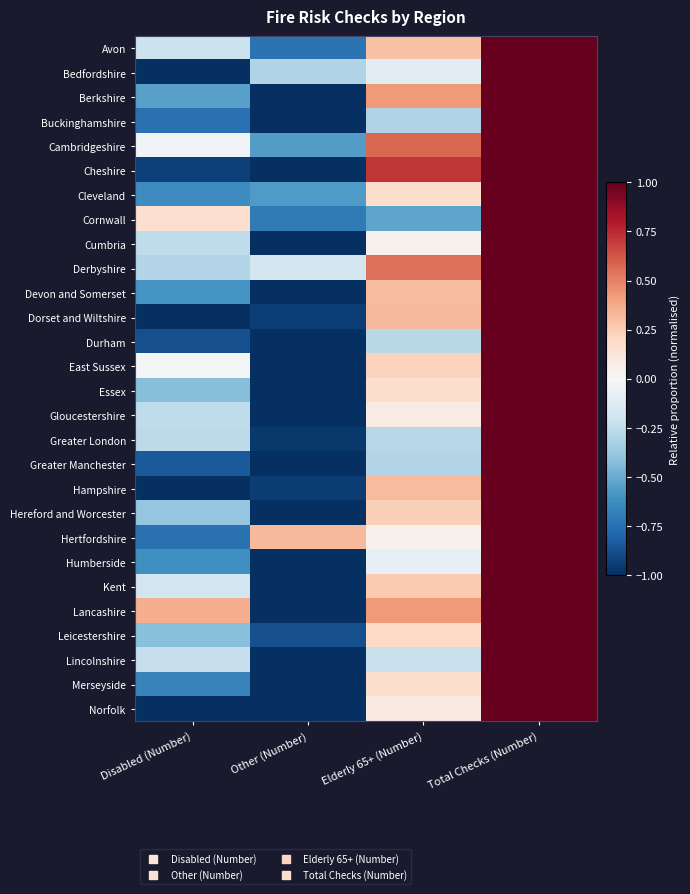

Which has a higher value, Disabled (Number) or Total Checks (Number)?

Total Checks (Number)